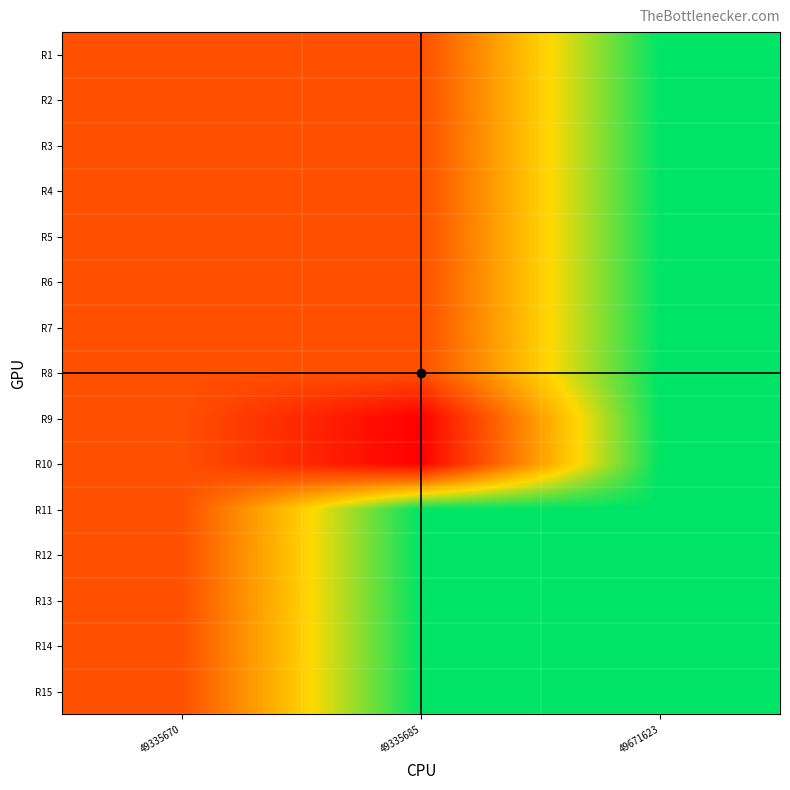

Between 49335685 and 49671623, which series saw the biggest shift?

R10